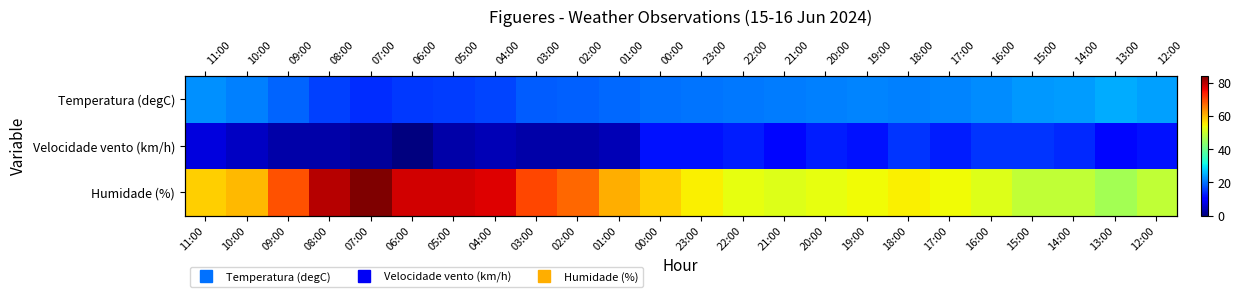

At how many categories does at least one series exceed 1?

24